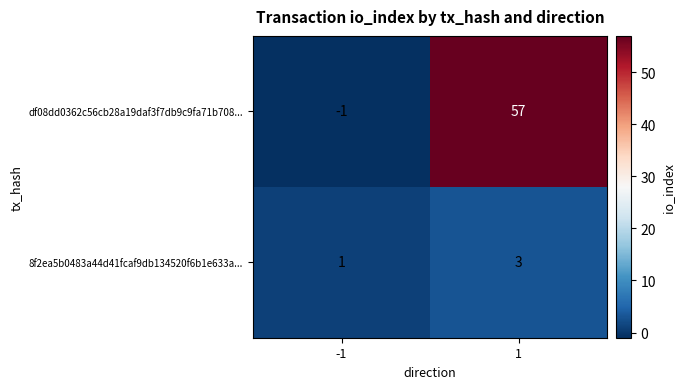

At how many categories does at least one series exceed 2?

1